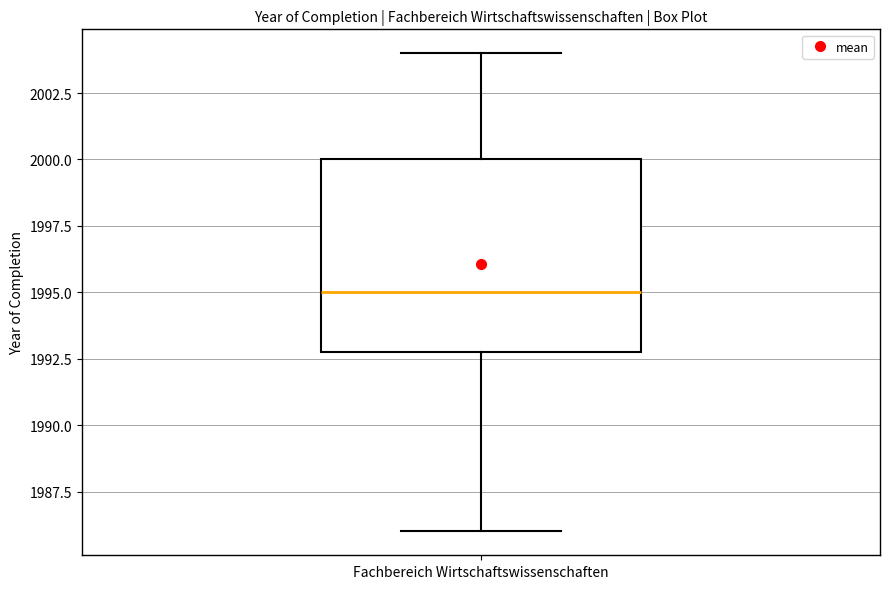

Where does the median line of the box for Fachbereich Wirtschaftswissenschaften sit on the y-axis? The values are not printed on the chart, so give them approximately, as read against the axis.

1995